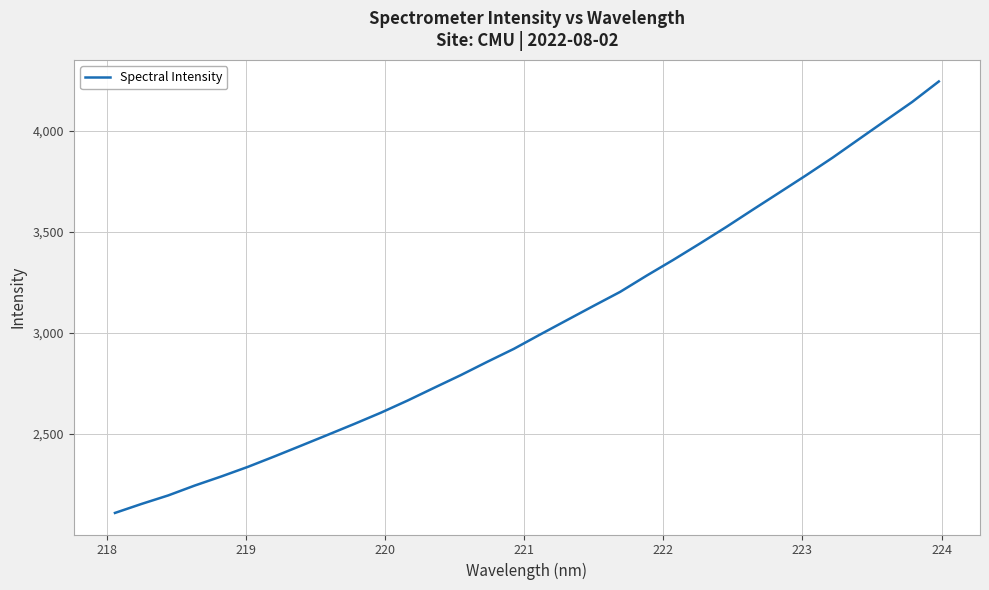

What is the difference between the maximum and minimum values?

2136.1